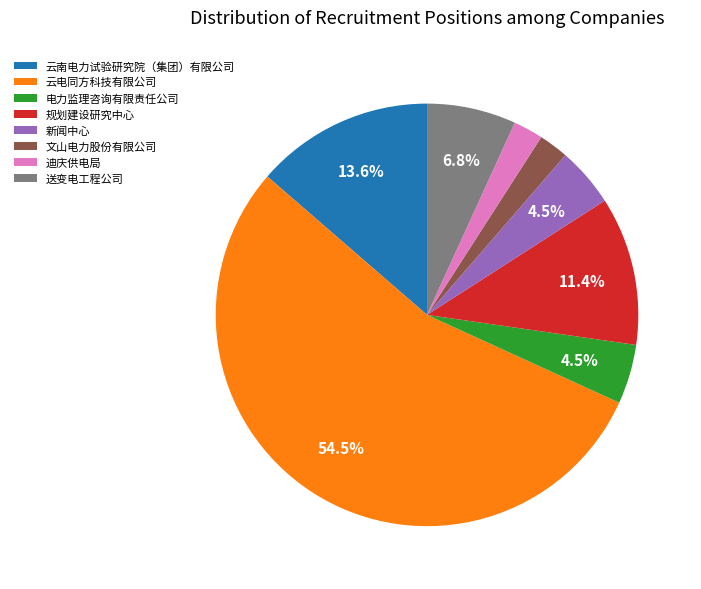

What percentage is the 迪庆供电局 slice, to the nearest percent?

2%